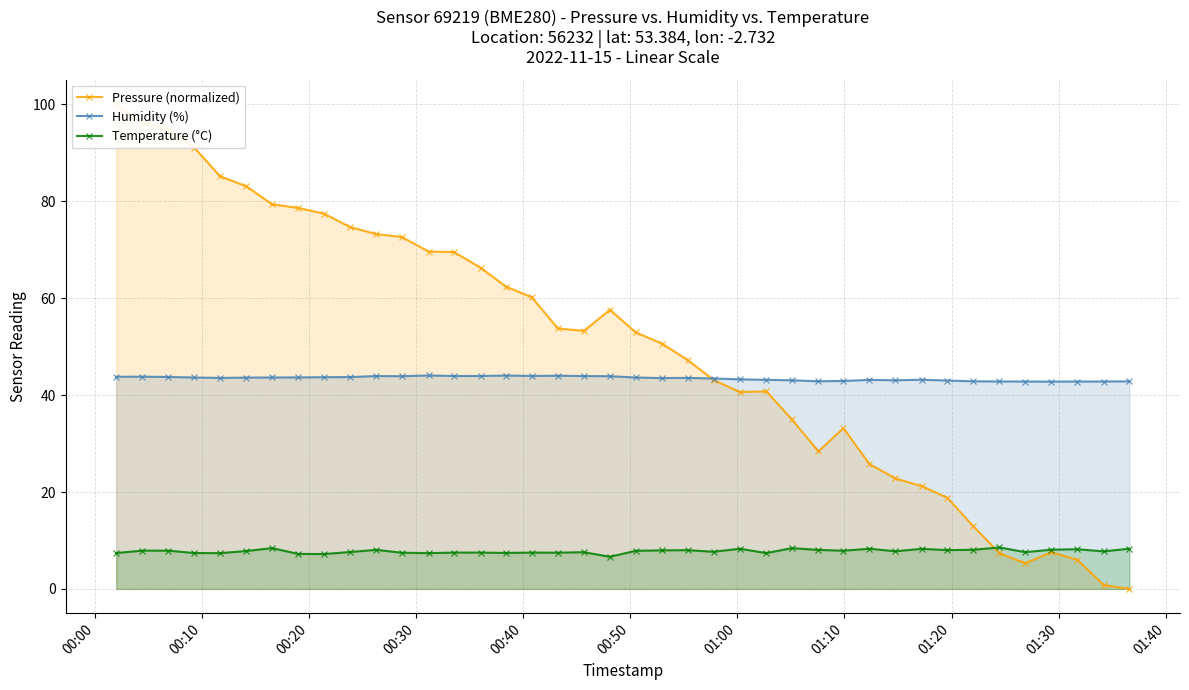

Is it true that Temperature (°C) equals 4.7 at 16?

False